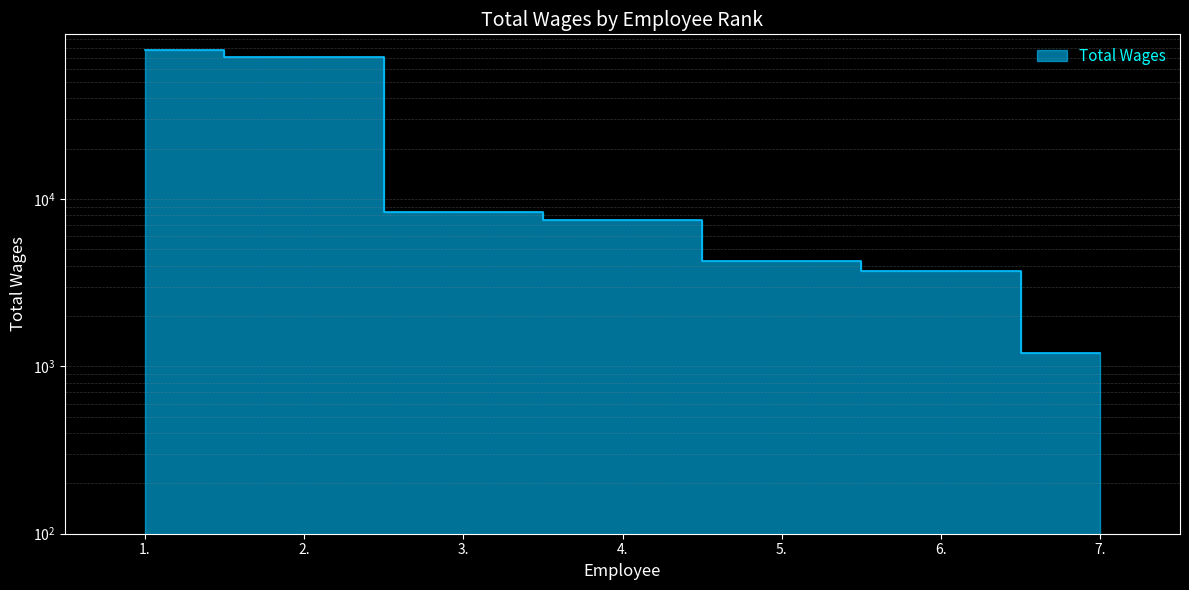

At which label does the data first exceed 7525?

1.